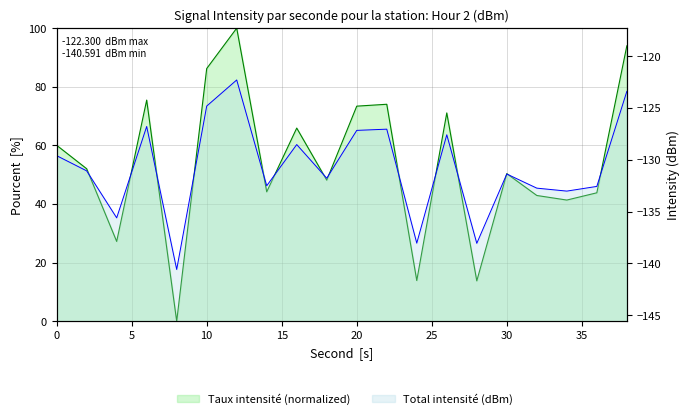

What is the difference between the maximum and minimum values?

100.0